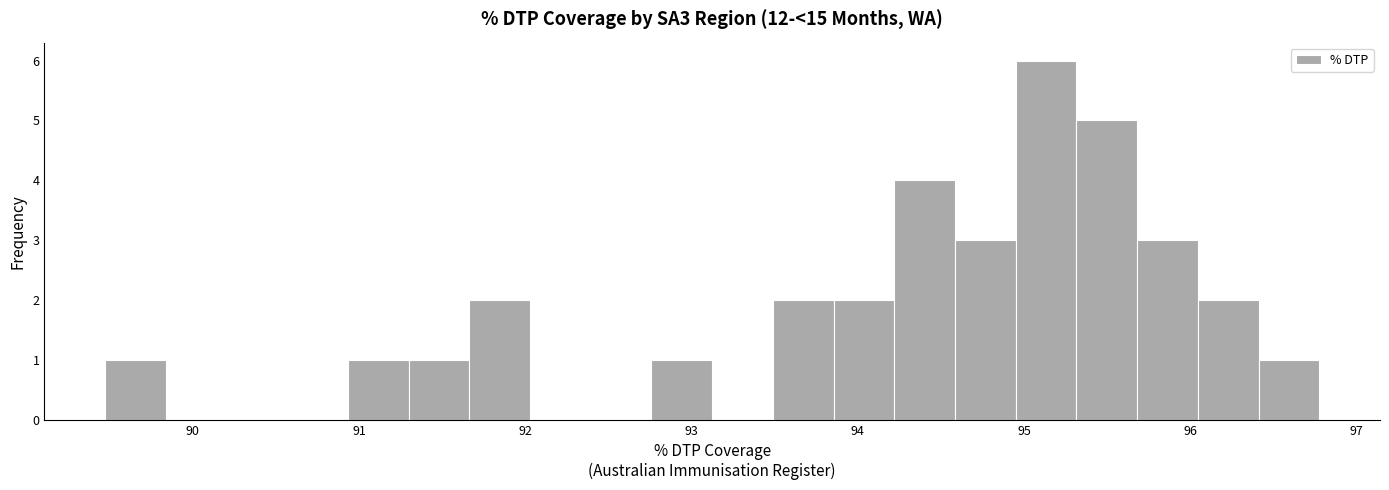

Around what value on the x-axis is the tallest bar? Give the approximate position of its centre, as read against the axis.

95.1